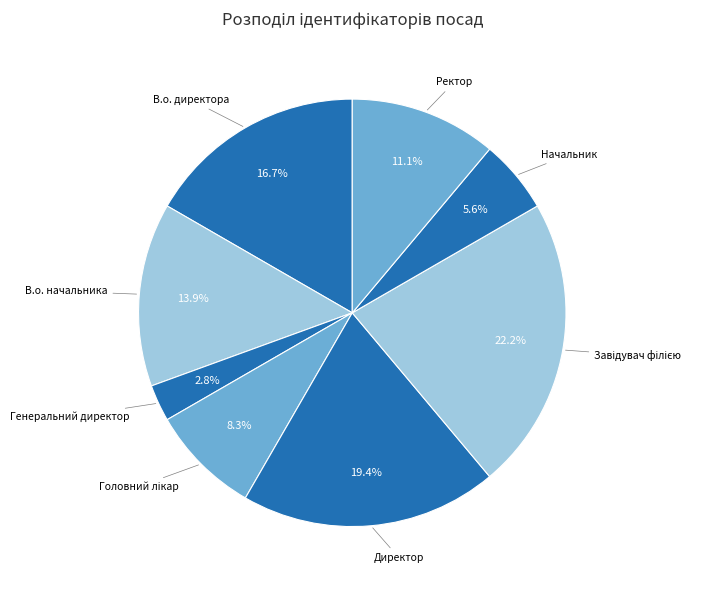

Between В.о. начальника and Ректор, which is larger?

В.о. начальника